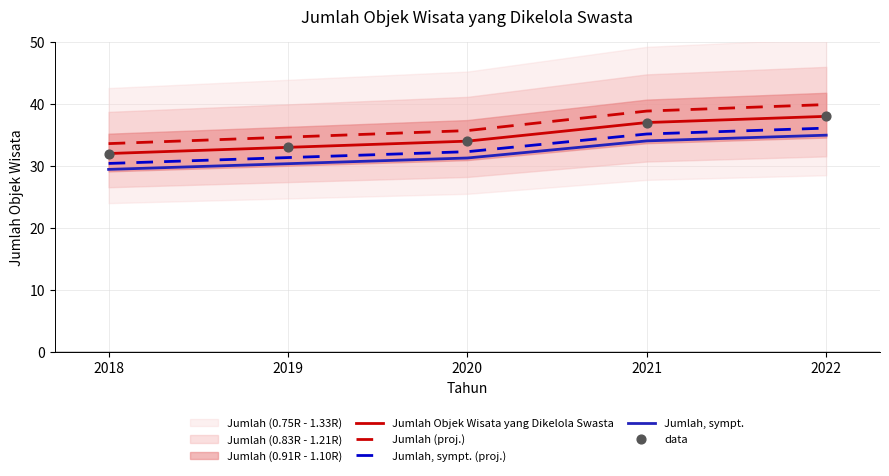

Which series contains the highest Y value?

Jumlah (proj.)